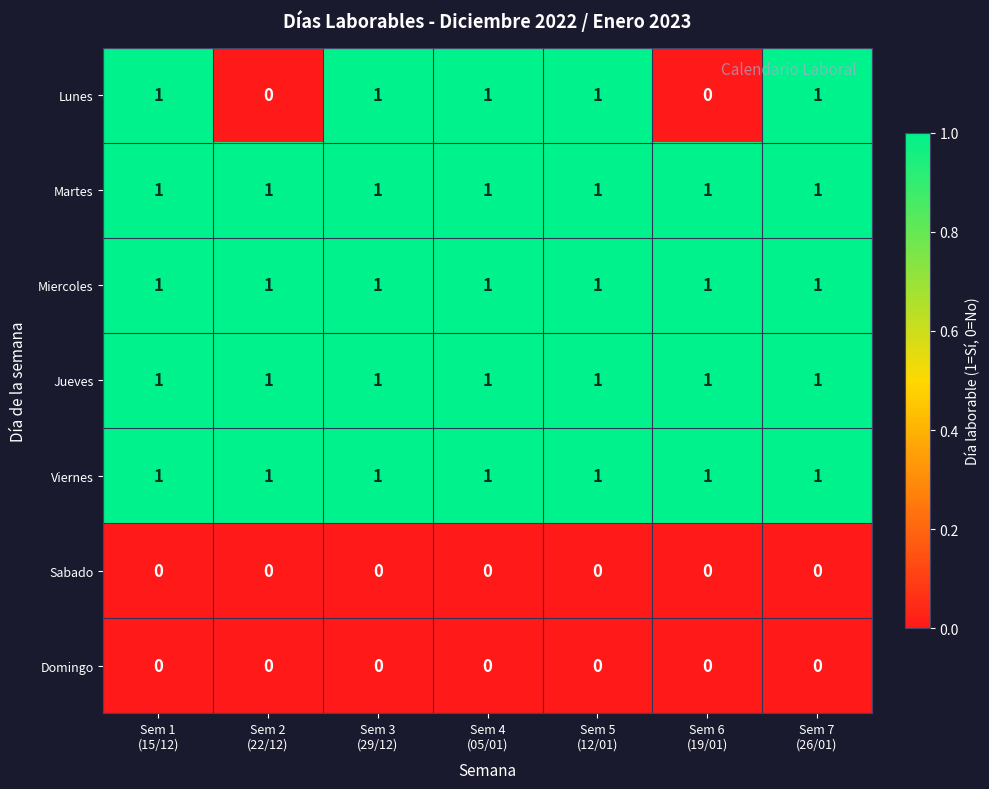

At how many categories does at least one series exceed 0?

7